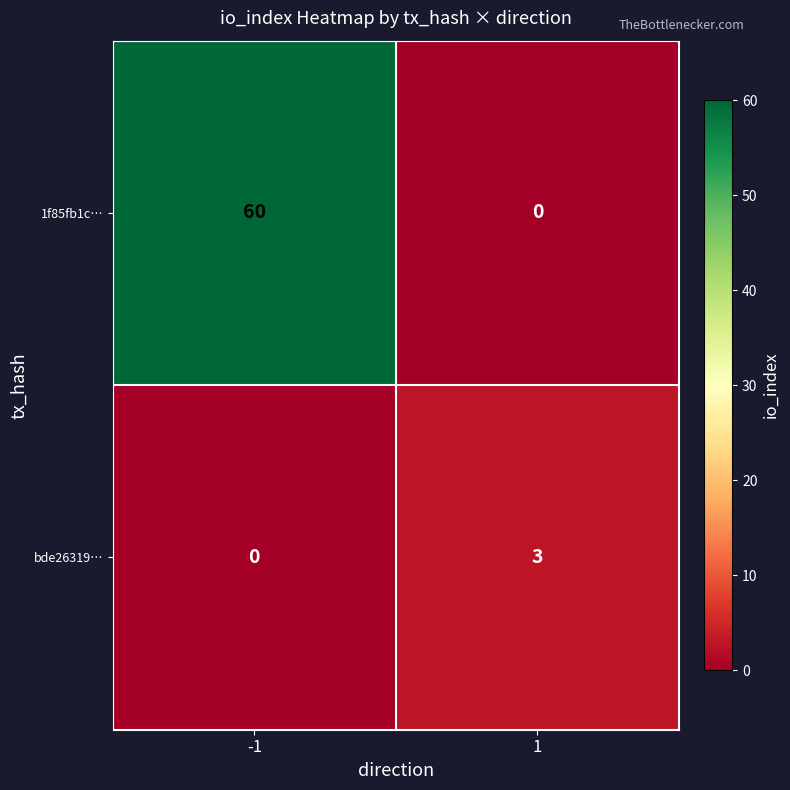

What is the difference between the 1f85fb1c… values at -1 and 1?

60